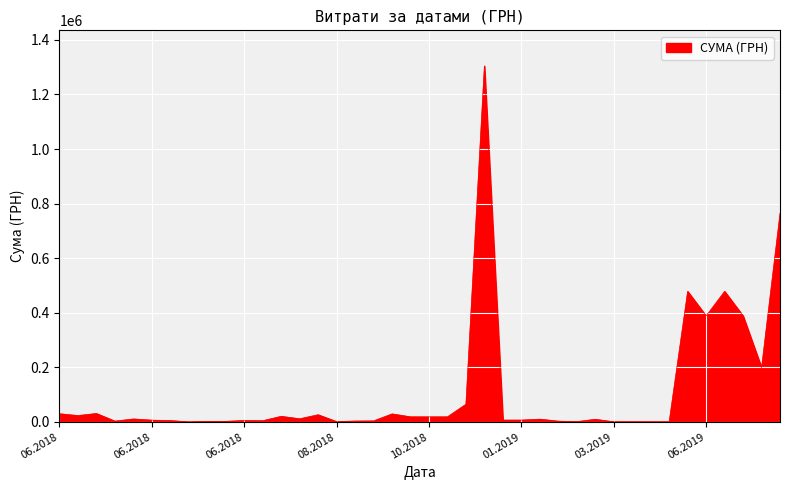

What is the greatest value displayed?

1304429.5